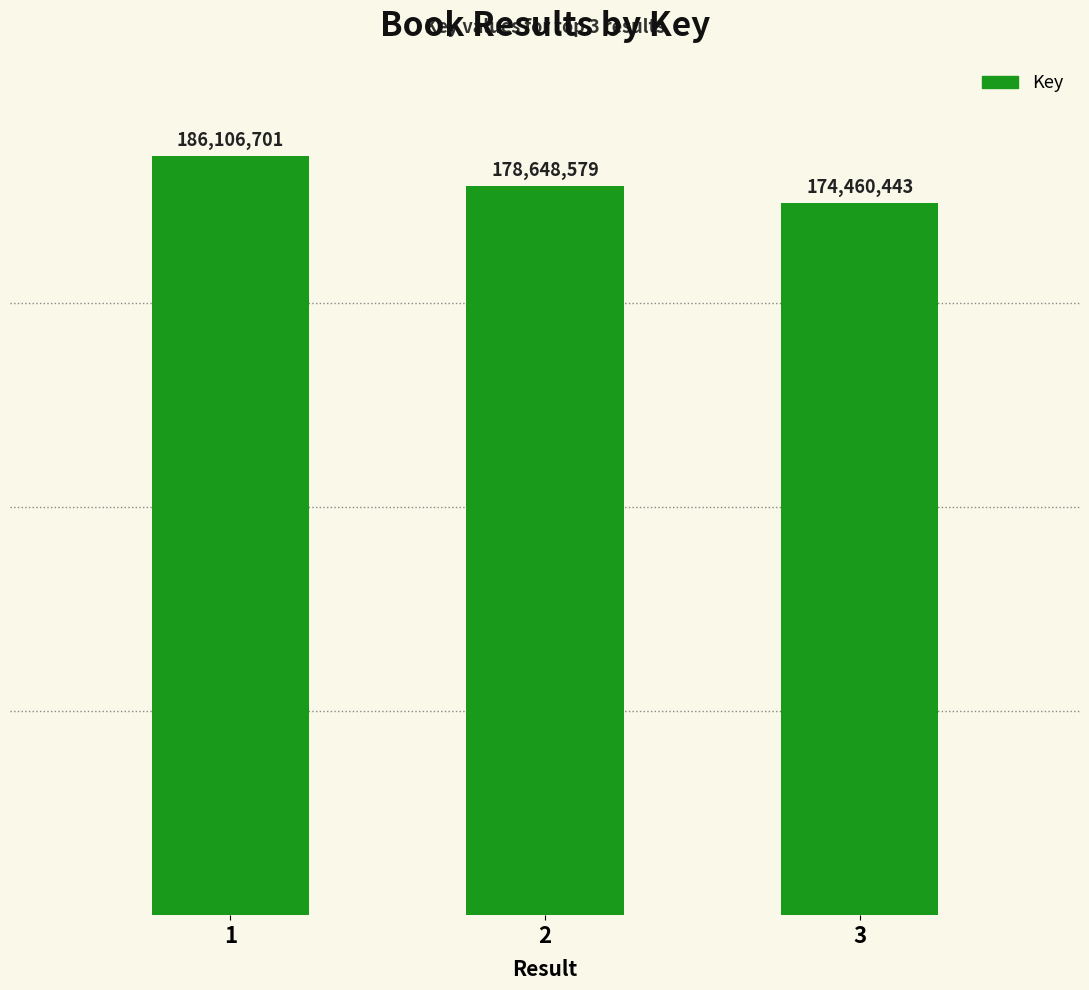

Does the chart contain any negative values?

No